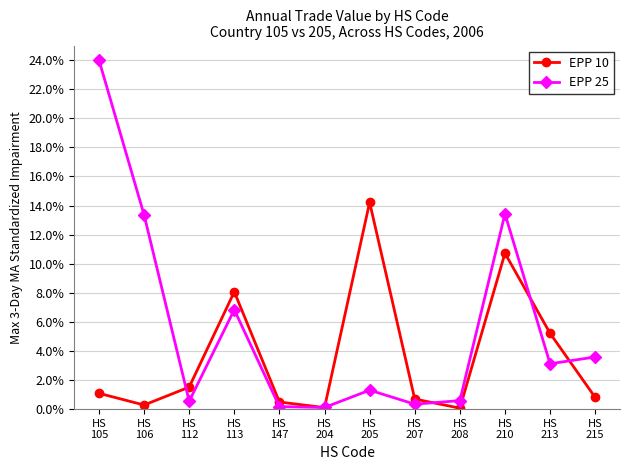

At which category does EPP 10 reach its first local valley?

HS
106